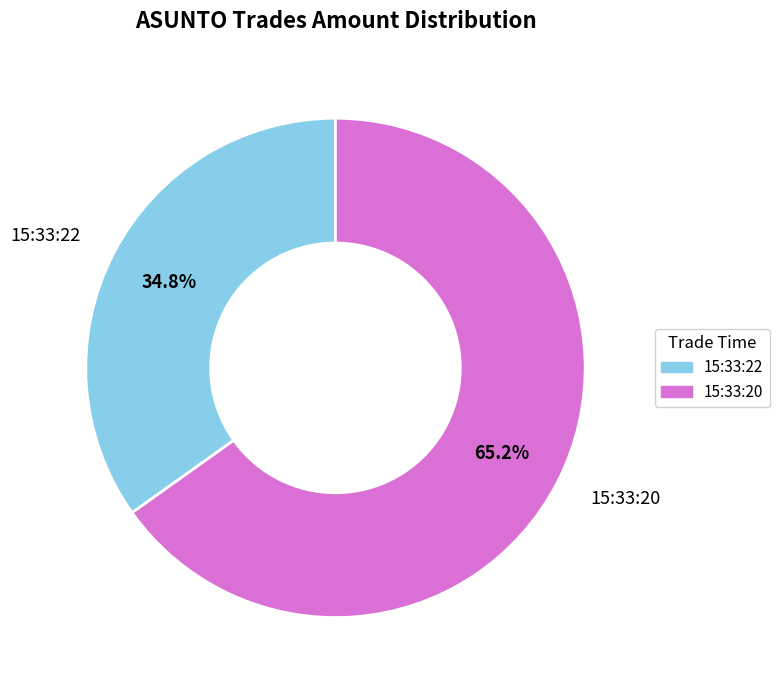

To the nearest percent, what portion does 15:33:22 represent?

35%